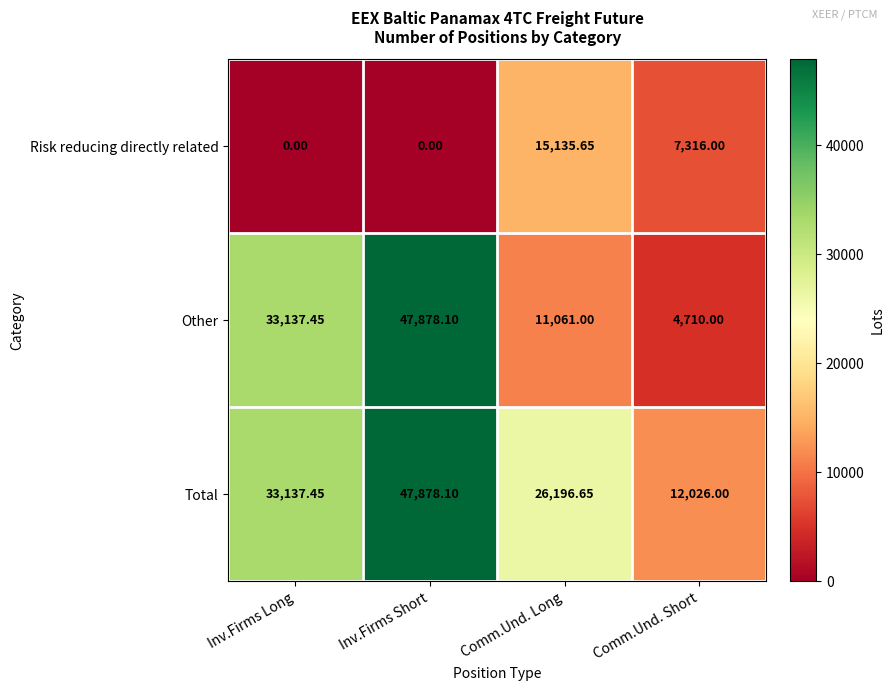

At which label does Risk reducing directly related reach its peak?

Comm.Und. Long